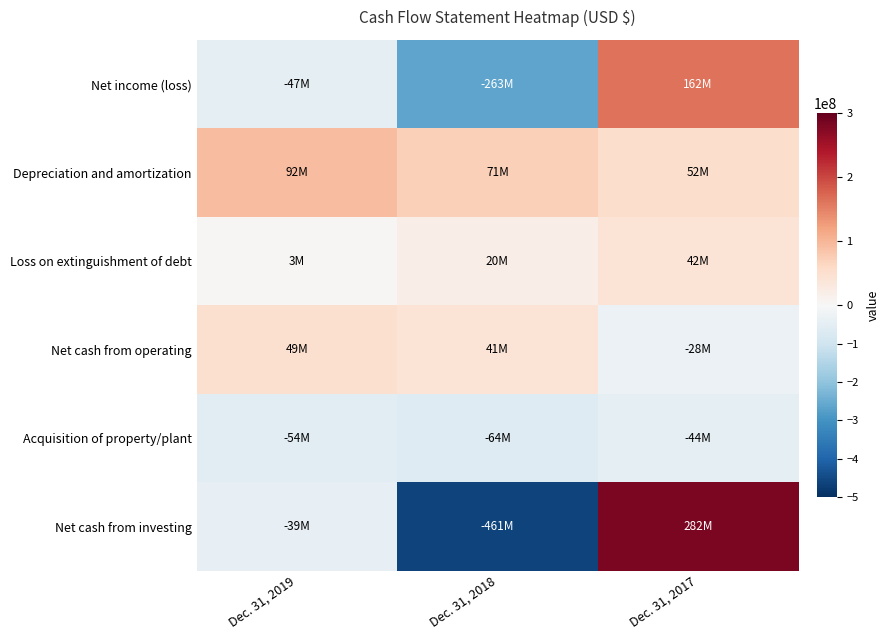

Between Dec. 31, 2019 and Dec. 31, 2017, which series saw the biggest shift?

Net cash from investing